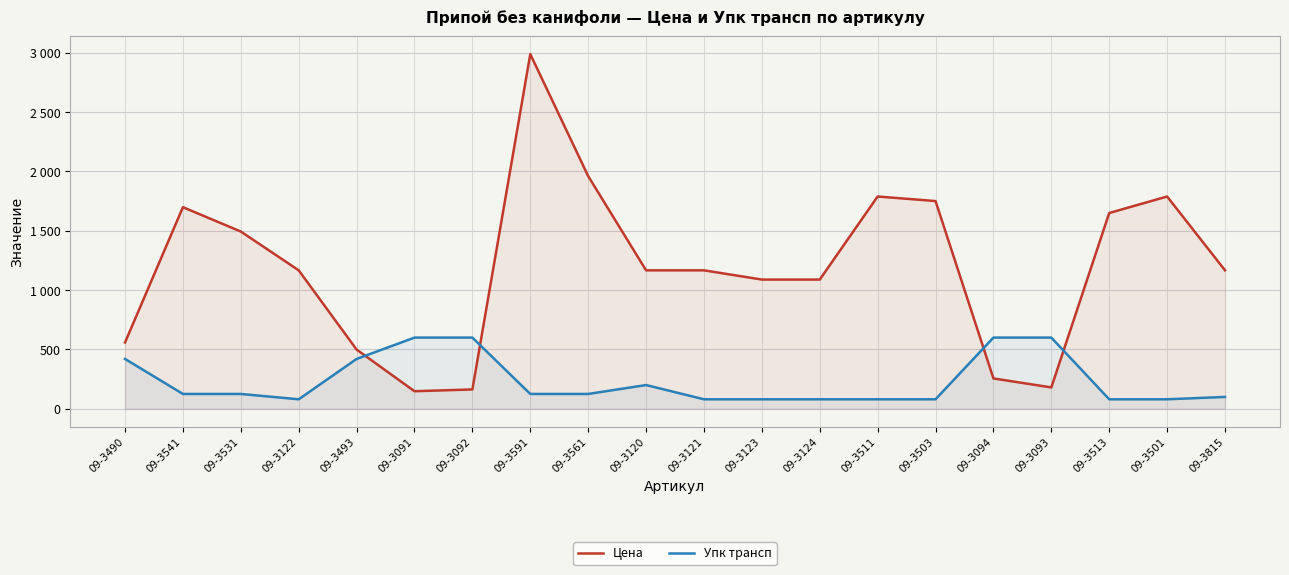

The Упк трансп series shows 108.4 at 09-3513. True or false?

False